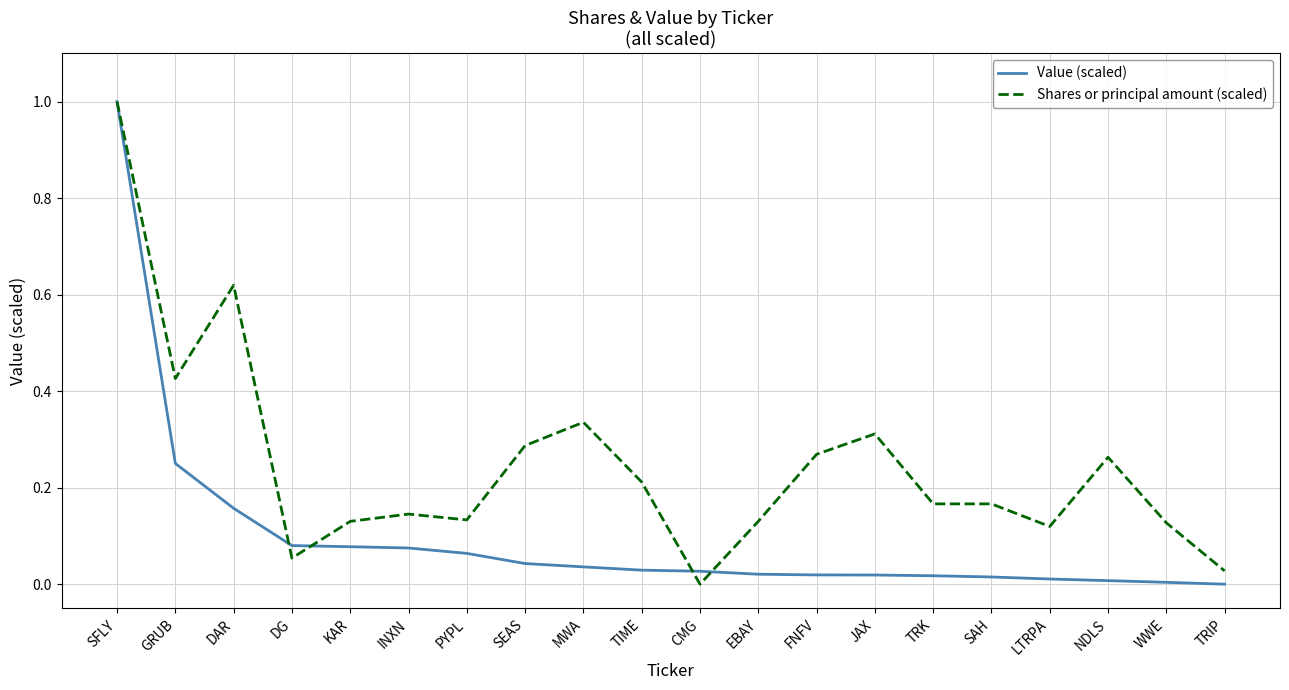

What position from the left is MWA?

9